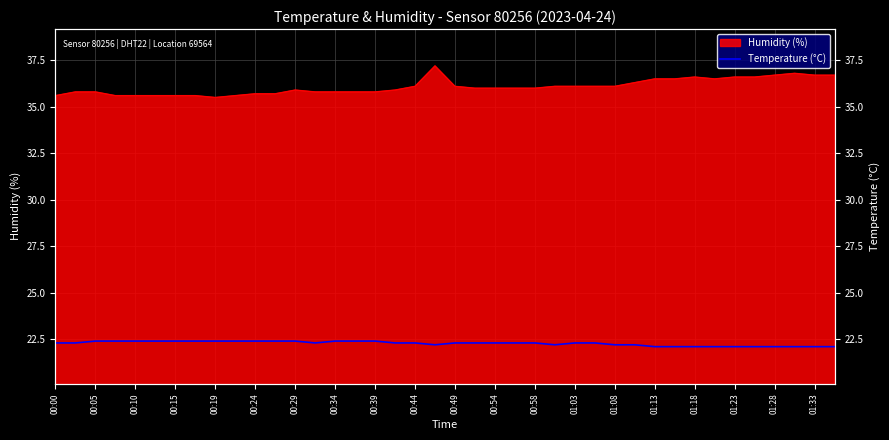

What is the sum of the values at 29 and 30?

44.3